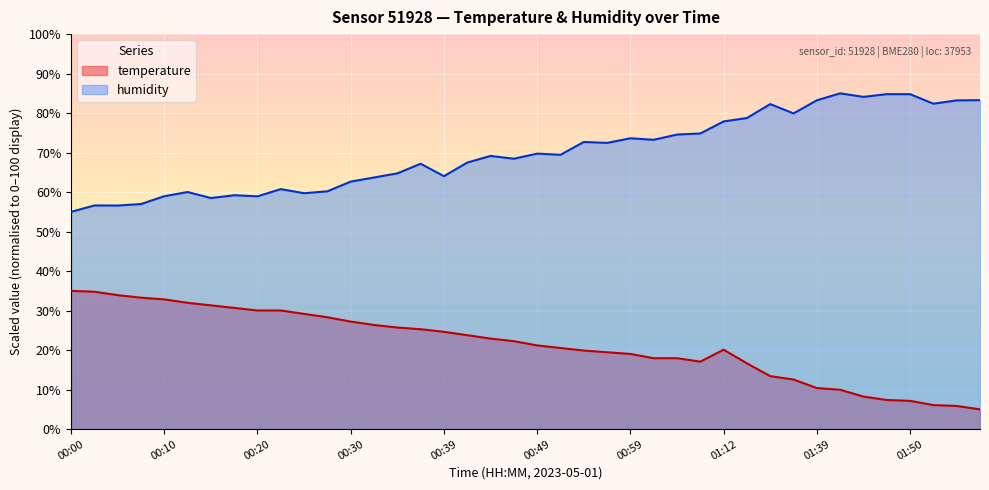

Is it true that humidity equals 17.3 at 00:49?

False